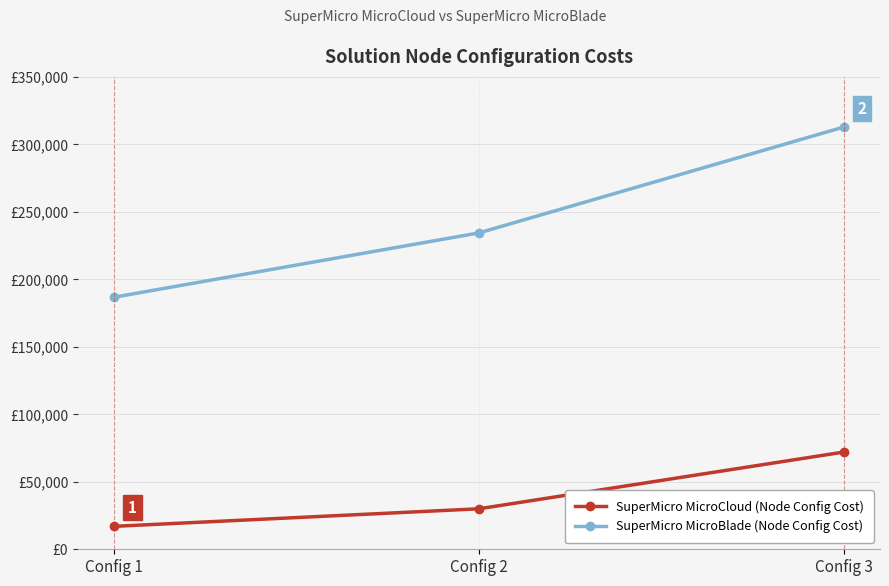

What is the highest value of the SuperMicro MicroBlade (Node Config Cost) series?

312800